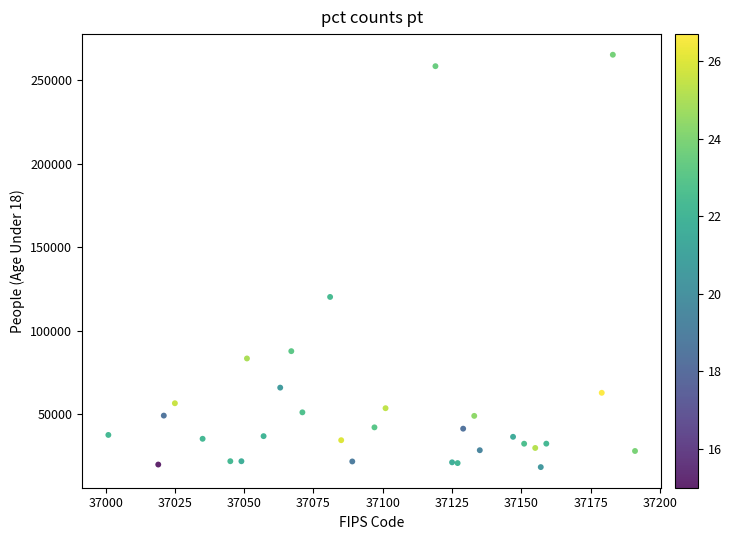

What Y value in the scatter plot is closest to 141801?

120263